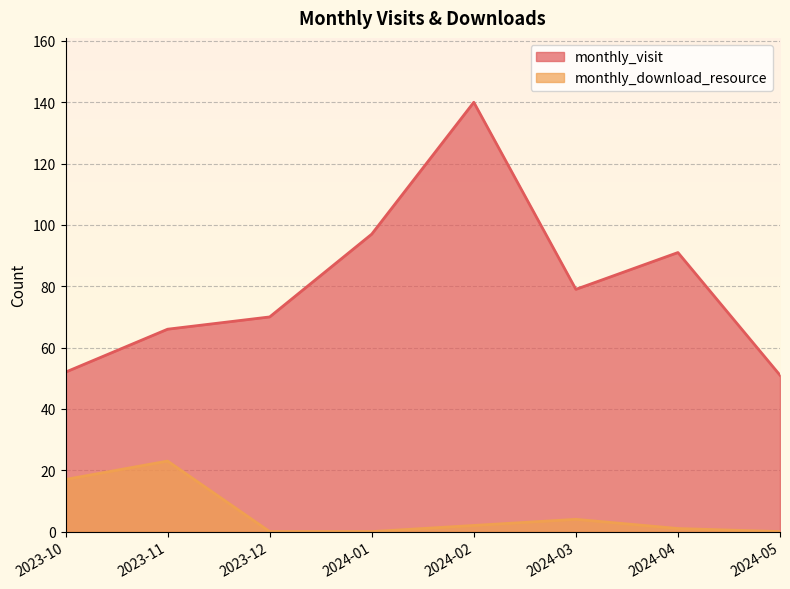

Count the number of data series in this chart.

2